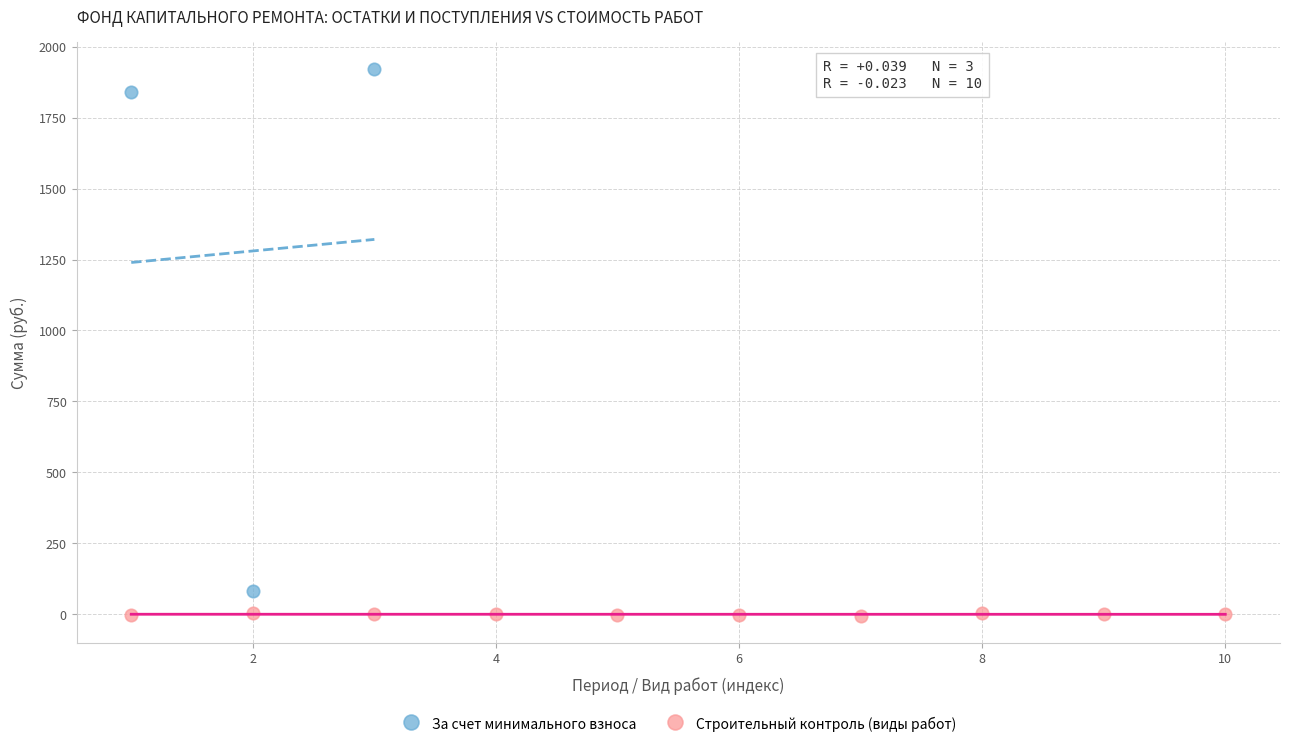

Which series has the largest Y range (max minus min)?

За счет минимального взноса